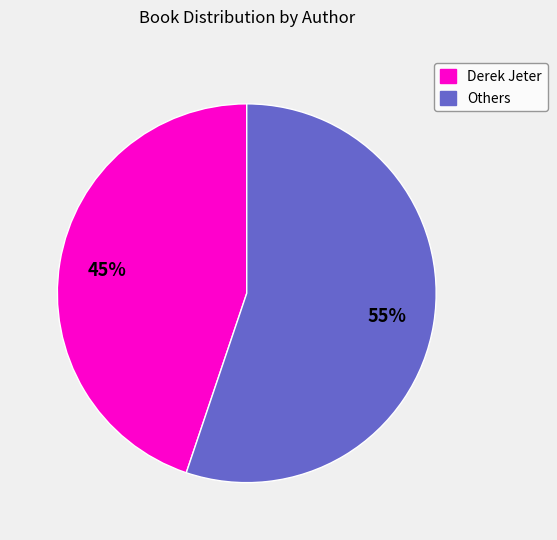

Approximately how many times larger is the value at Others compared to Derek Jeter?

1.2